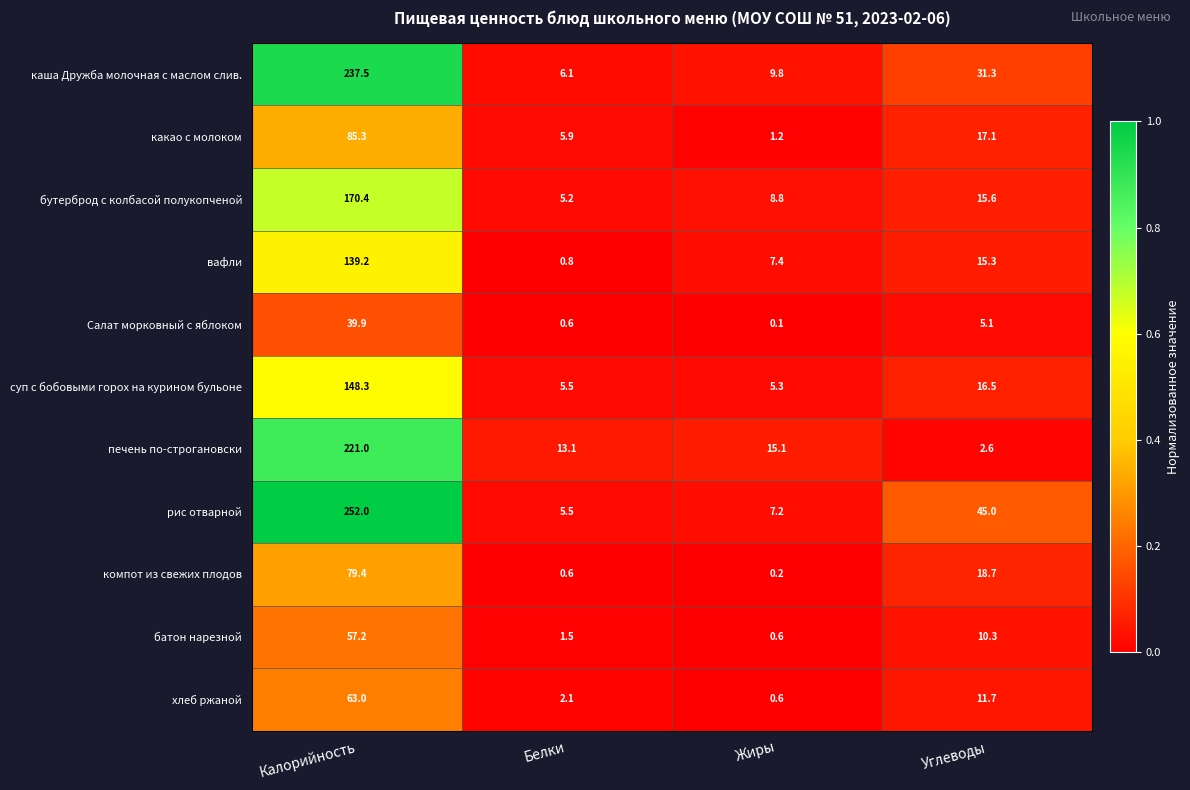

The value of каша Дружба молочная с маслом слив. at Калорийность is 237.5. True or false?

True